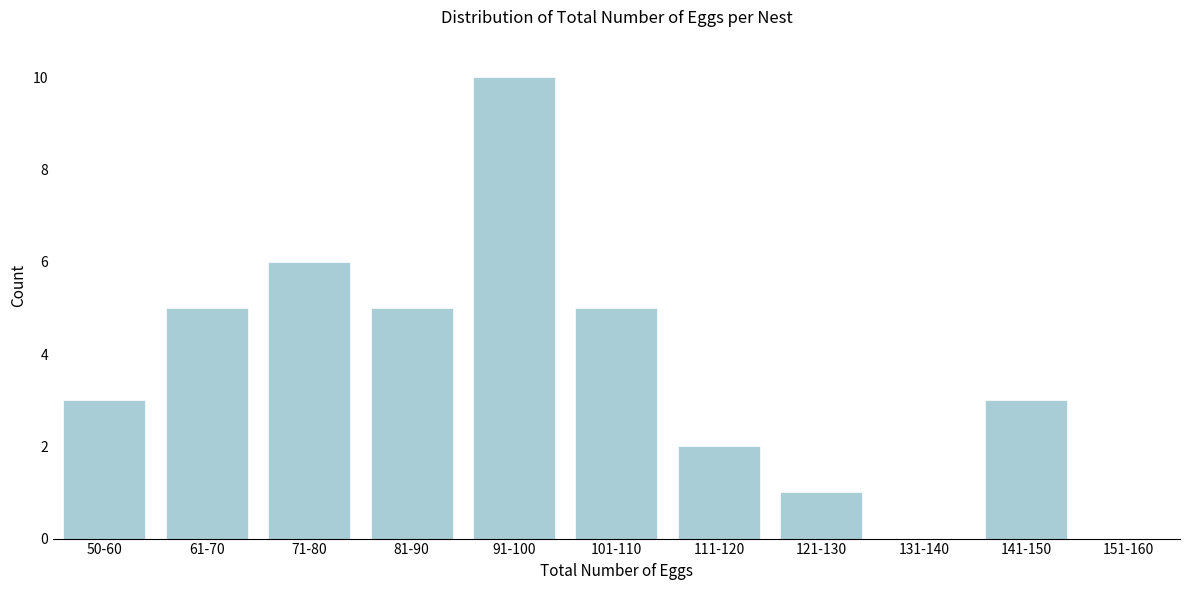

Reading left to right, transcribe all the data shown in this chart.

50-60=3	61-70=5	71-80=6	81-90=5	91-100=10	101-110=5	111-120=2	121-130=1	131-140=0	141-150=3	151-160=0